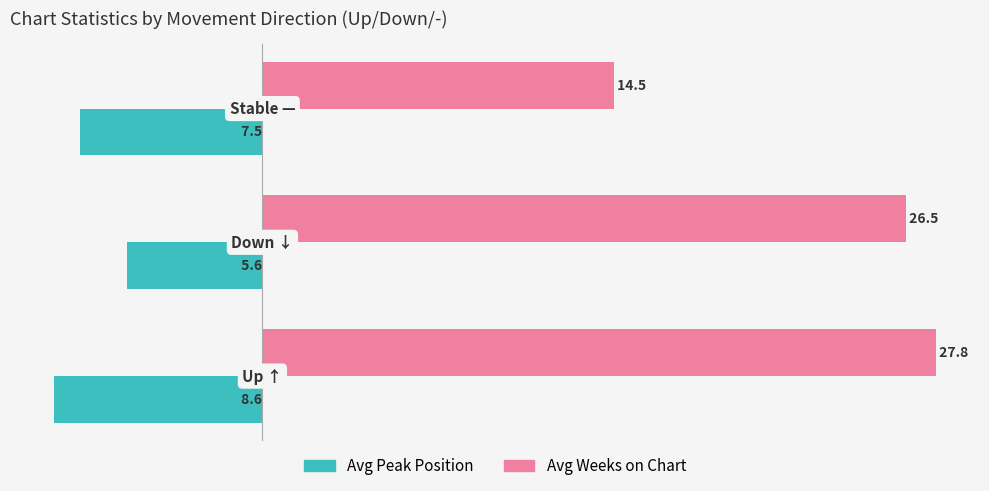

Which series has the widest spread of values?

Avg Weeks on Chart